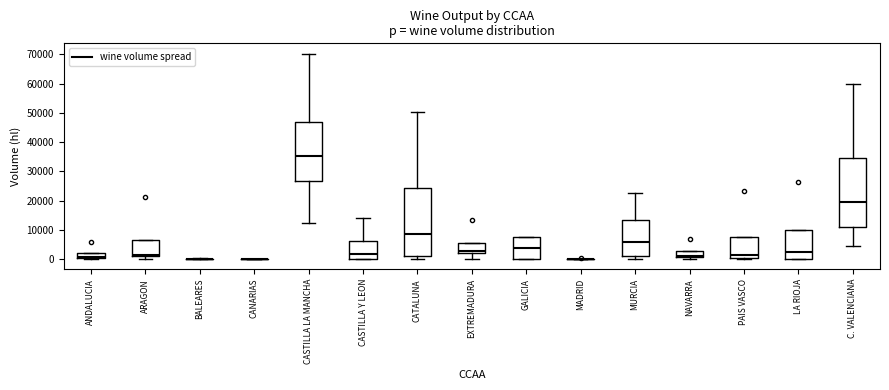

Reading left to right, transcribe this box plot: for each box, give where its median line is, the range the box spans, and where its two whiskers end, as read against the y-axis. The values are not printed on the chart, so give them approximately, as read against the axis.

ANDALUCIA: median 1000, box 0 to 2000, whiskers 0 (just below the box's lower edge) to 2000
ARAGON: median 2000, box 1000 to 7000, whiskers 0 to 7000
BALEARES: box collapsed to a line at 0, whiskers 0 to 0
CANARIAS: box collapsed to a line at 0, whiskers 0 to 0
CASTILLA LA MANCHA: median 35000, box 27000 to 47000, whiskers 12000 to 70000
CASTILLA Y LEON: median 2000, box 0 to 6000, whiskers 0 to 14000
CATALUNA: median 8000, box 1000 to 24000, whiskers 0 to 50000
EXTREMADURA: median 3000, box 2000 to 5000, whiskers 0 to 5000
GALICIA: median 4000, box 0 to 7000, whiskers 0 to 7000
MADRID: box collapsed to a line at 0, whiskers 0 to 0
MURCIA: median 6000, box 1000 to 13000, whiskers 0 to 22000
NAVARRA: median 1000 (just above the box's lower edge), box 1000 to 3000, whiskers 0 to 3000
PAIS VASCO: median 1000, box 0 to 8000, whiskers 0 to 8000
LA RIOJA: median 2000, box 0 to 10000, whiskers 0 to 10000
C. VALENCIANA: median 20000, box 11000 to 35000, whiskers 4000 to 60000